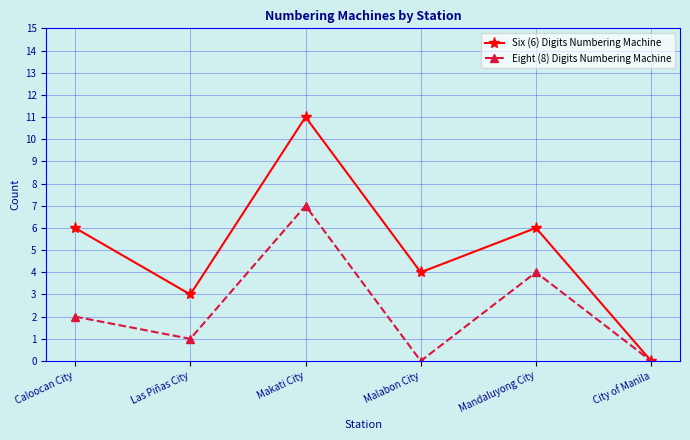

At which category is the sum across all series the highest?

Makati City